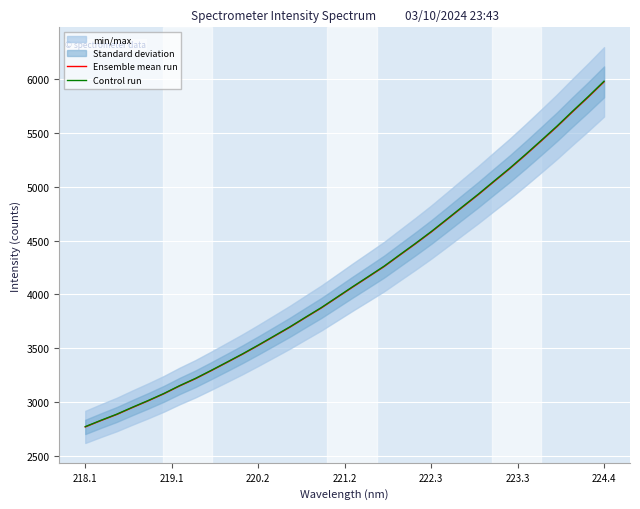

What is the sum of all Ensemble mean run values?

140815.0